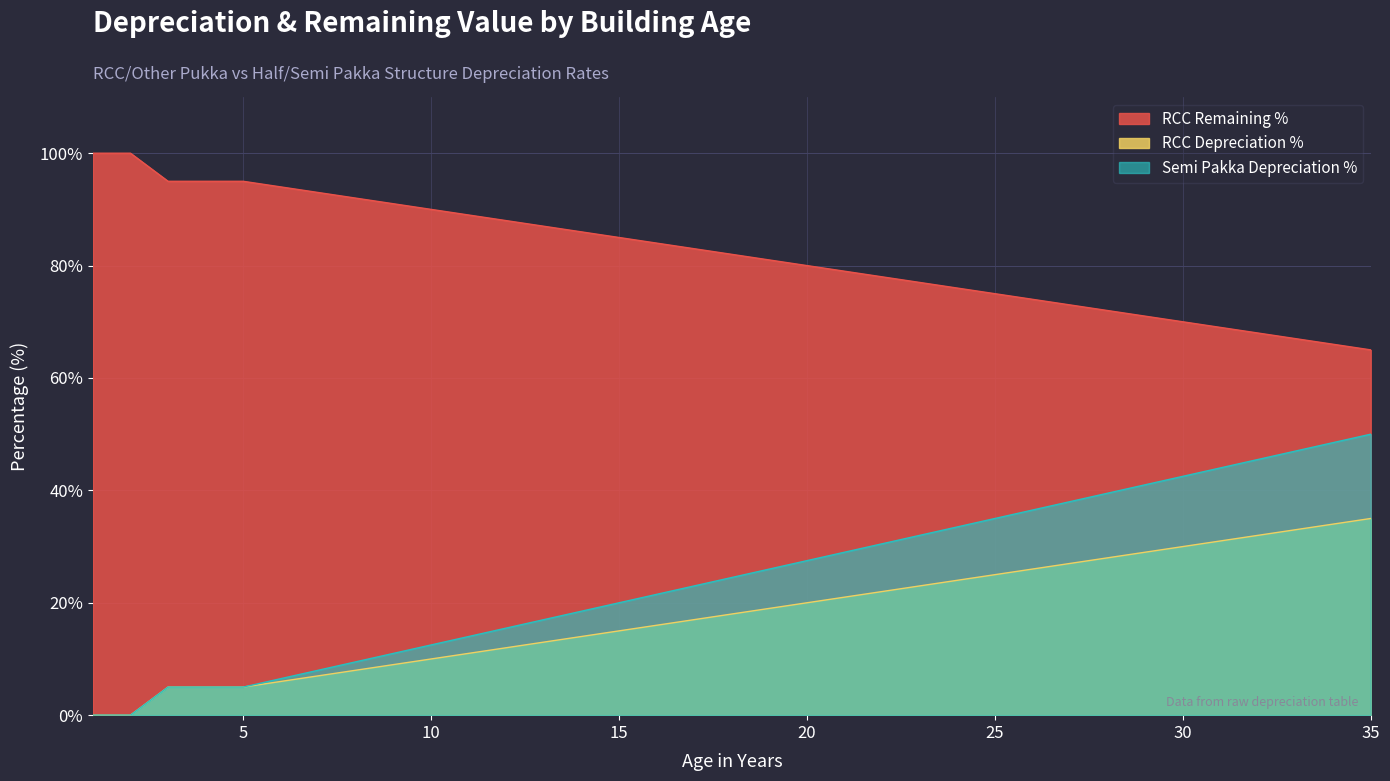

True or false: RCC Remaining % and Semi Pakka Depreciation % intersect in this chart.

False